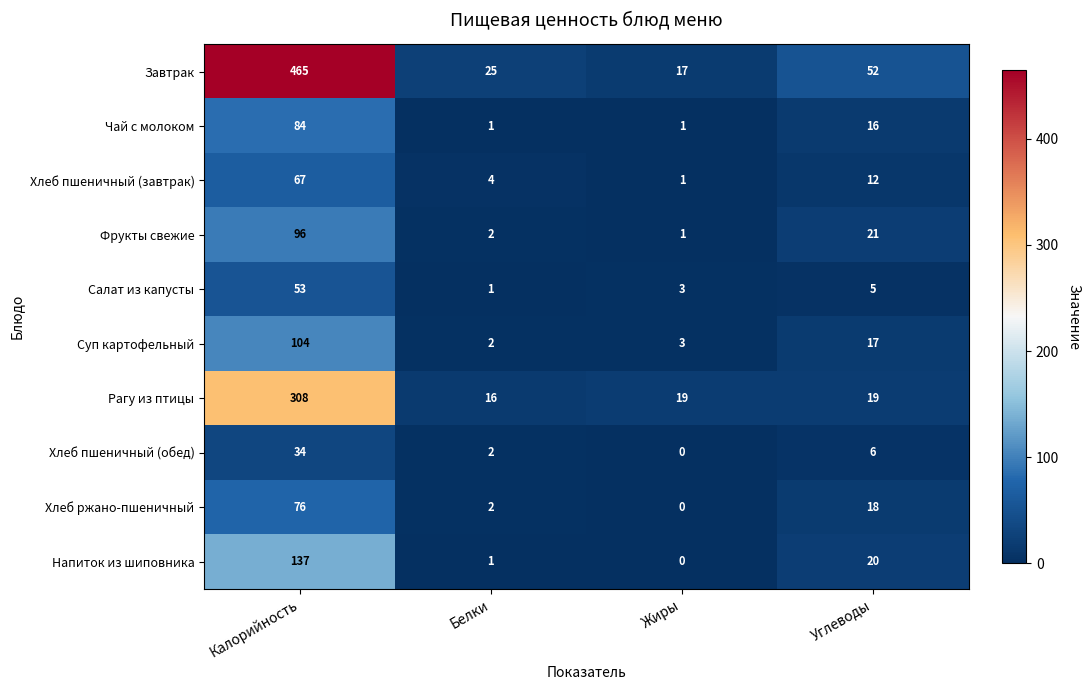

Which series has the largest total across all categories?

Завтрак